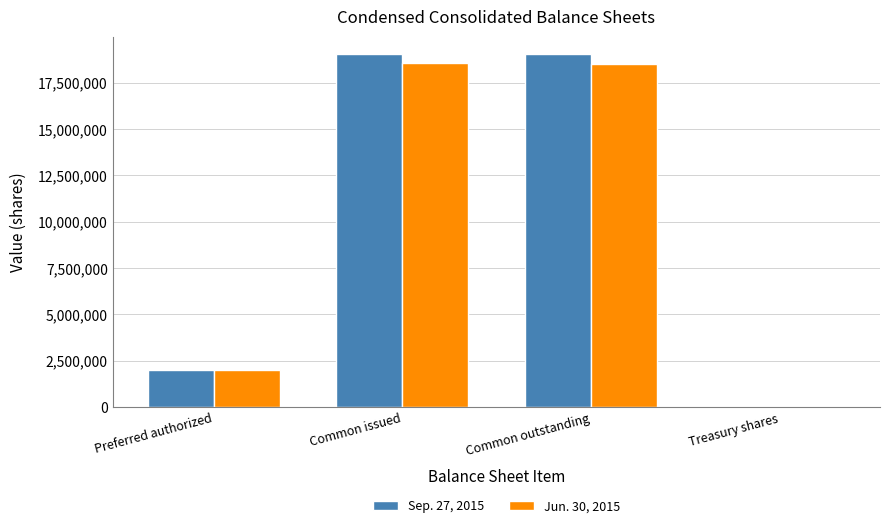

Are the bars horizontal?

No